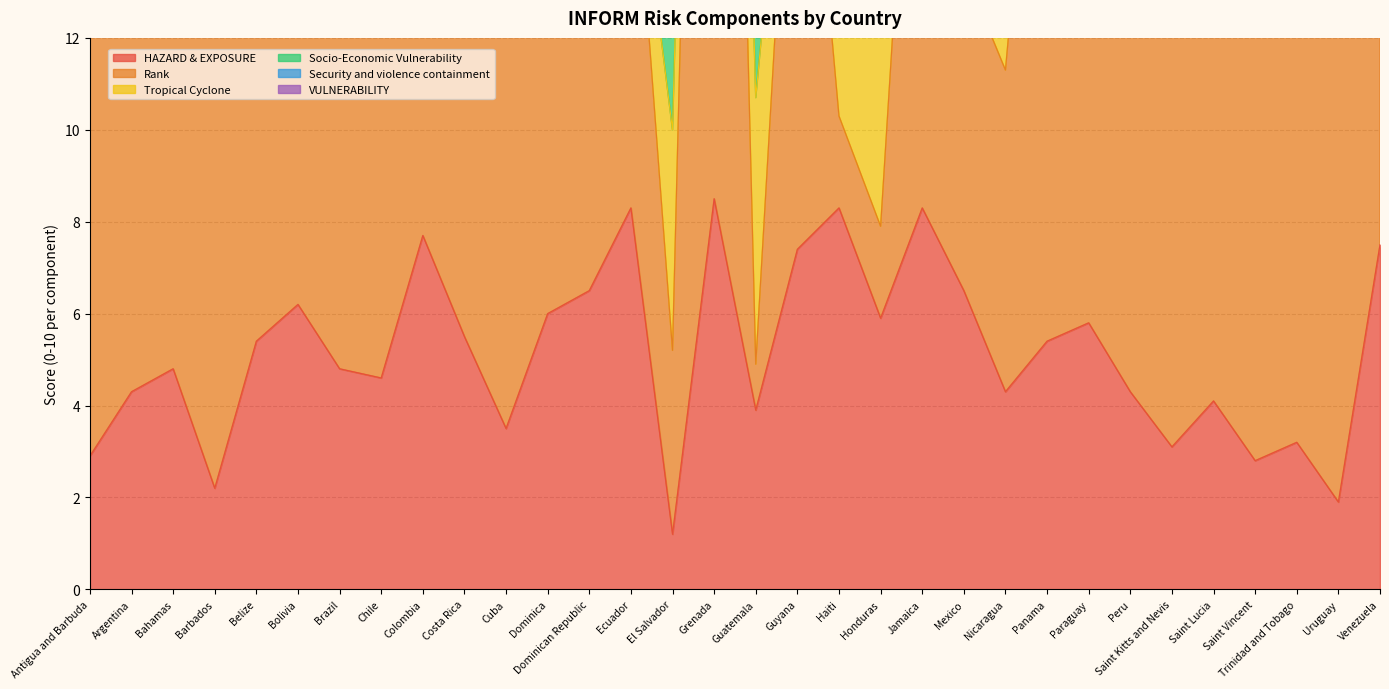

What is the value of the Security and violence containment point at the 28th from the left?

2.8